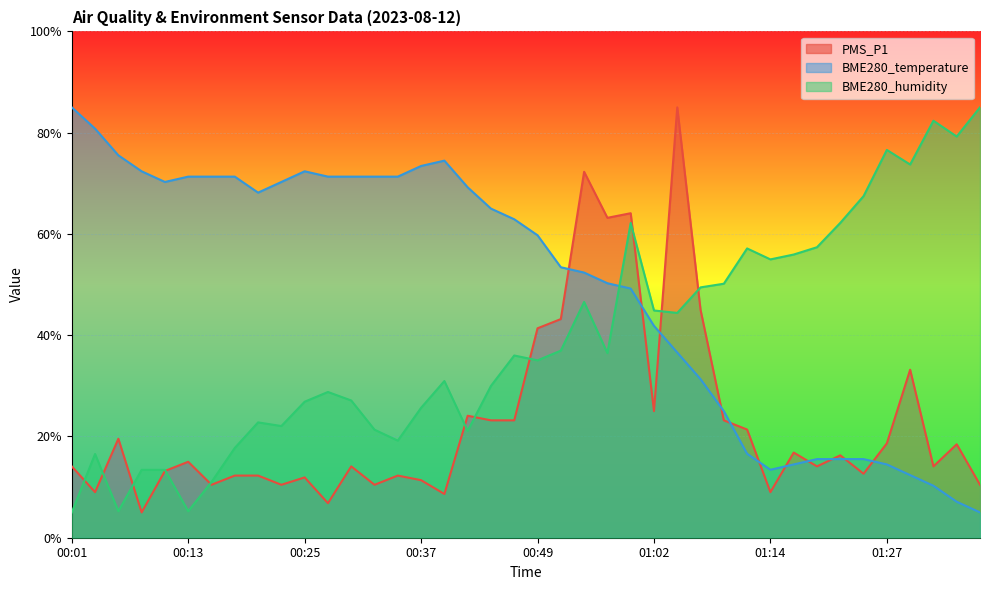

Where is BME280_temperature nearest to the value 45?

01:02